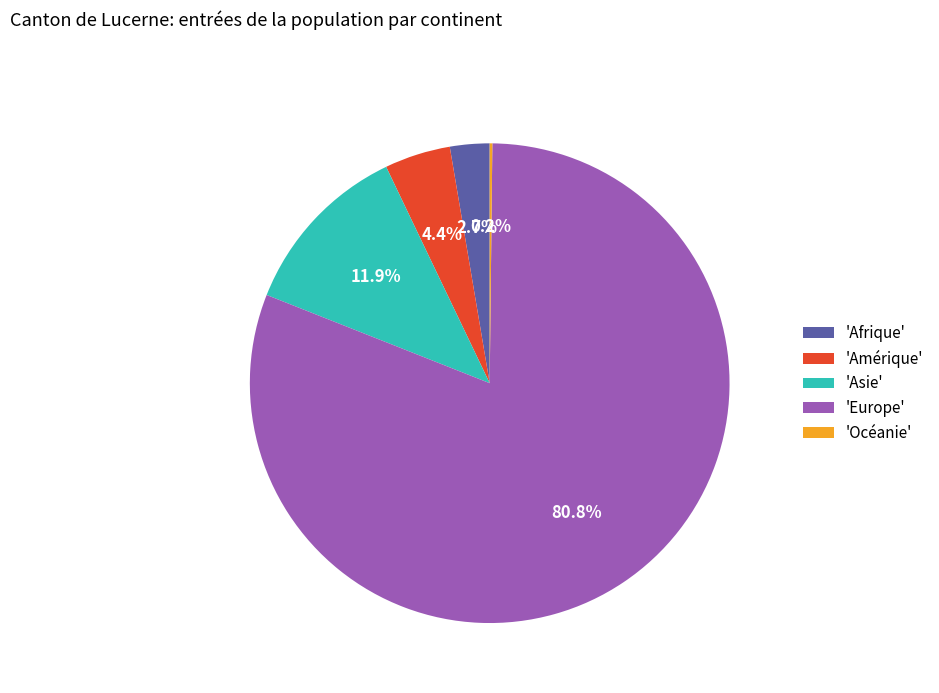

To the nearest percent, what is the difference between the largest and smallest slice percentages?

81%